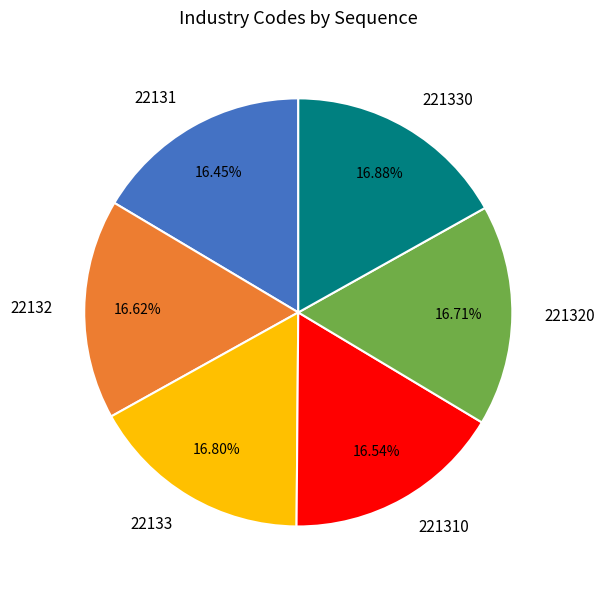

Approximately how many times larger is the value at 22133 compared to 221310?

1.0